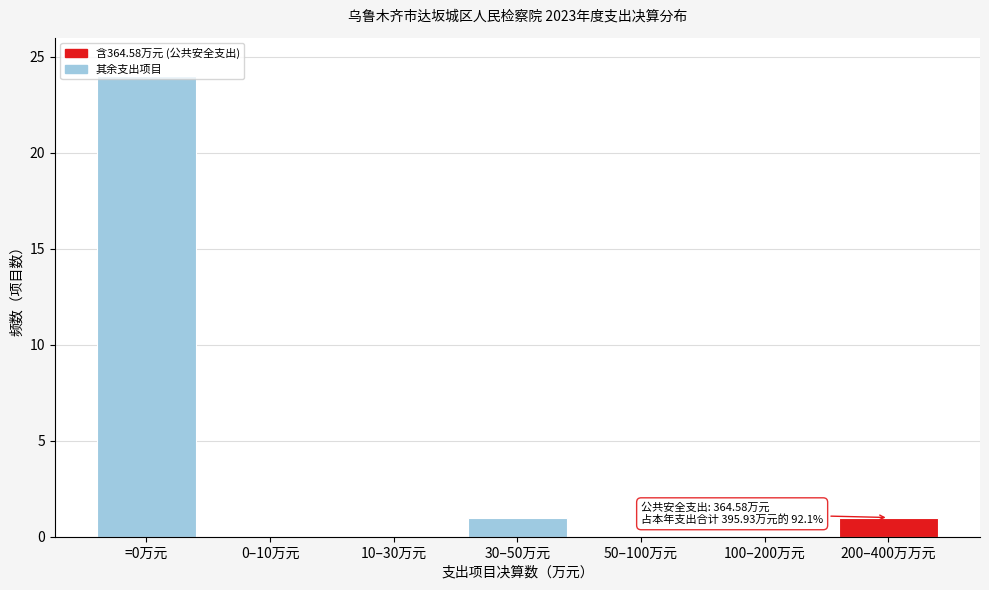

What is the sum of all values?

26